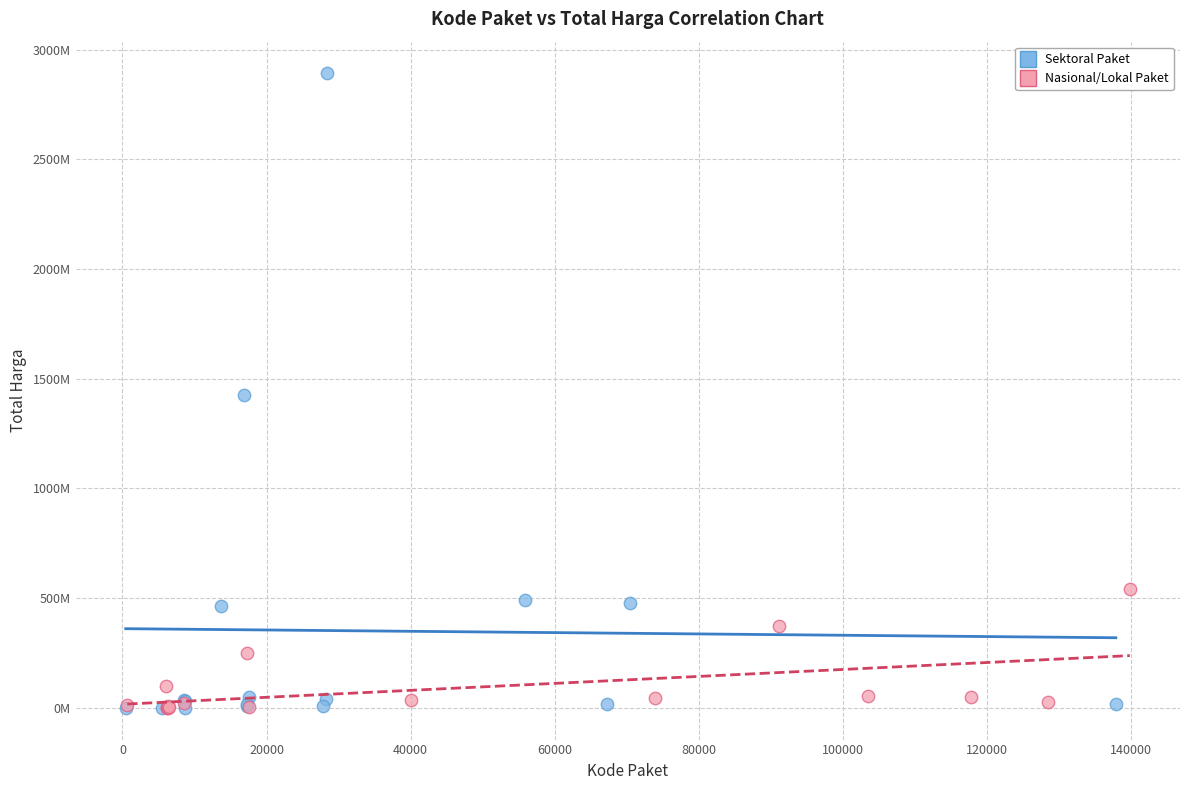

What are all the series names shown in the legend?

Sektoral Paket, Nasional/Lokal Paket